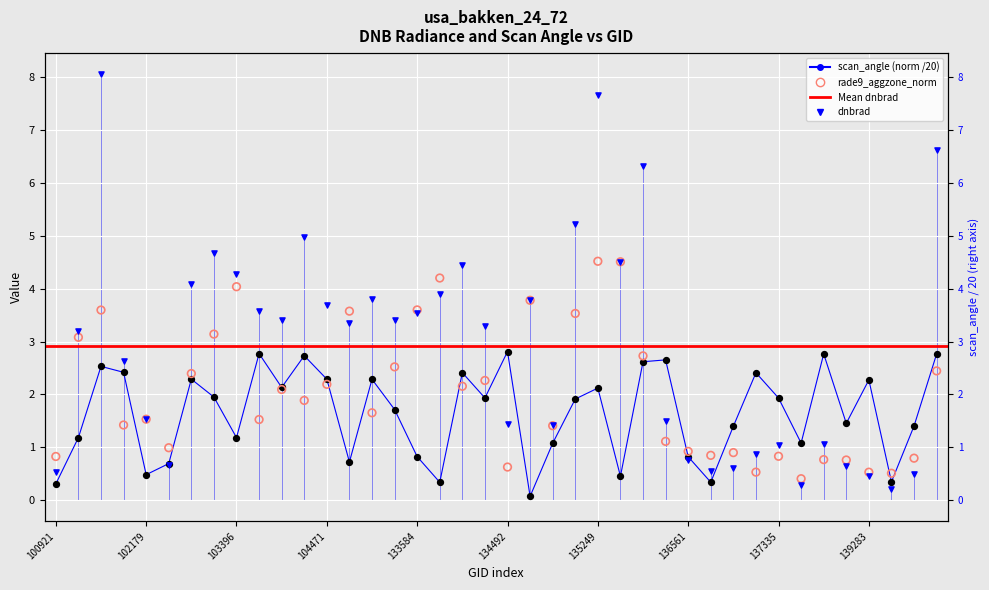

Which series has the widest spread of Y values?

dnbrad